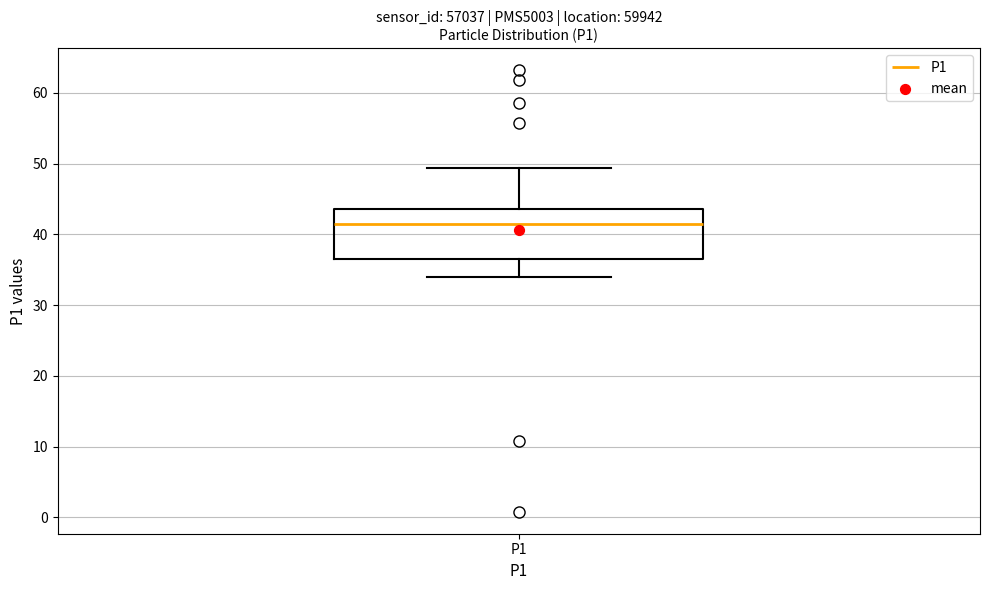

Read this box plot against the y-axis: the position of the median line, the range covered by the box, and the ends of both whiskers. The values are not printed on the chart, so give them approximately, as read against the axis.

median 41, box 37 to 44, whiskers 34 to 49